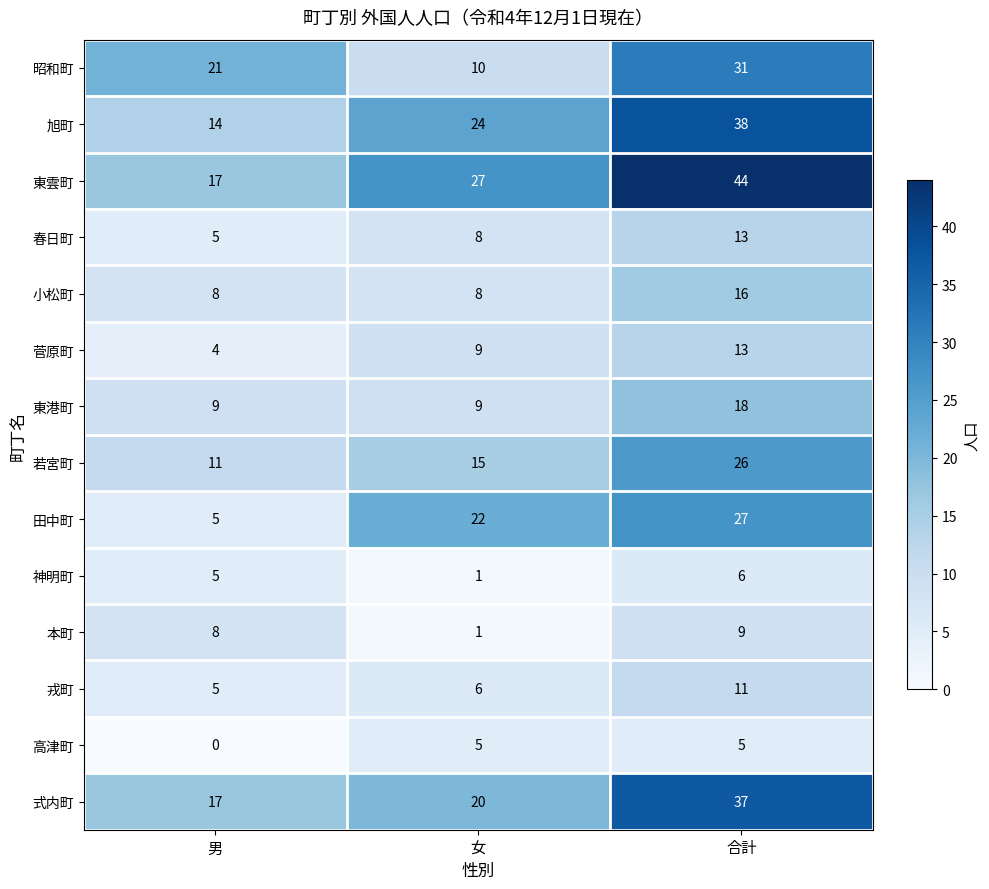

At which category is the sum across all series the highest?

合計